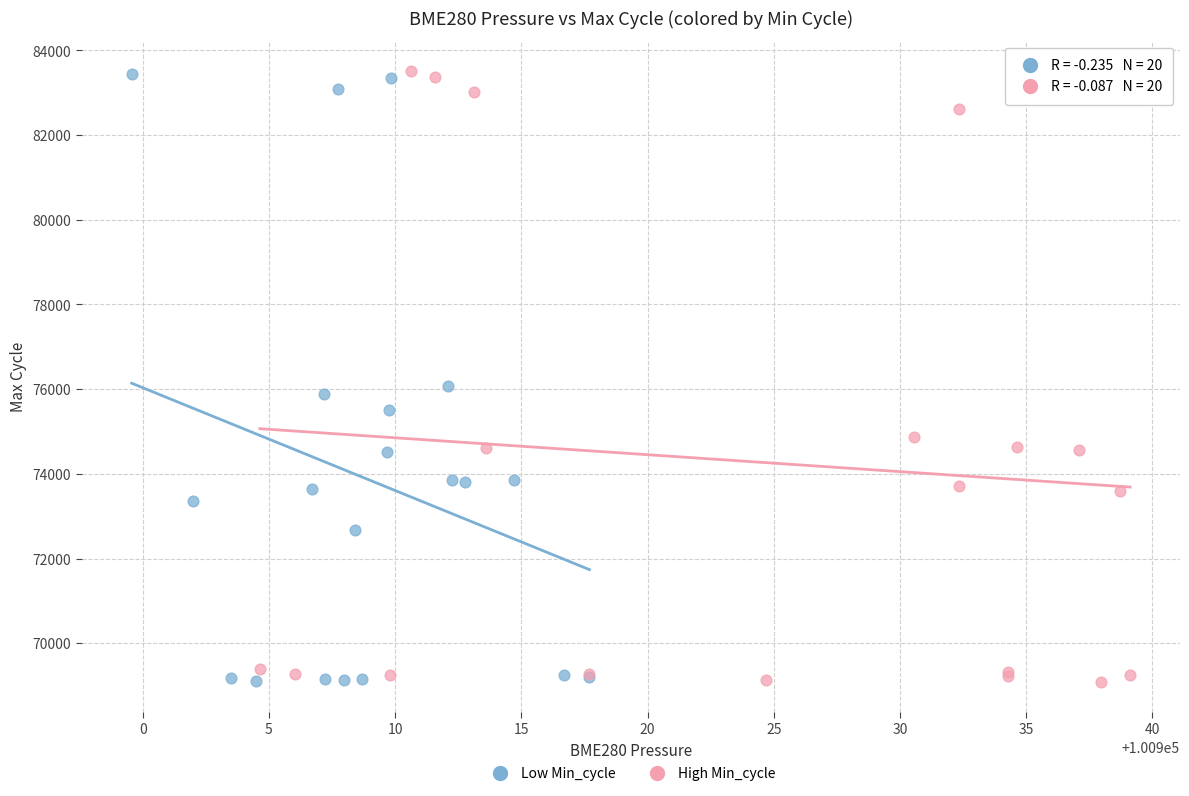

What are all the series names shown in the legend?

Low Min_cycle, High Min_cycle